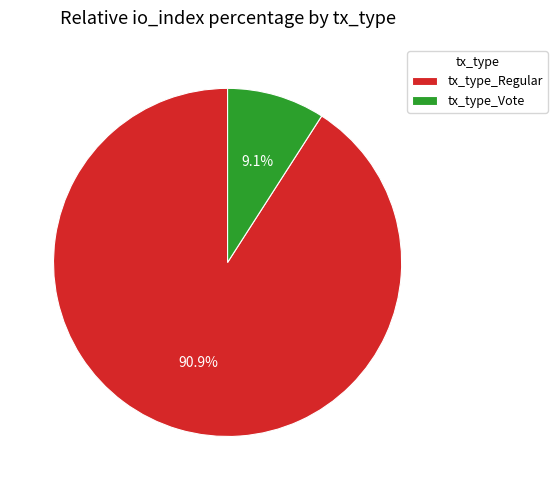

Which slice is the largest?

tx_type_Regular